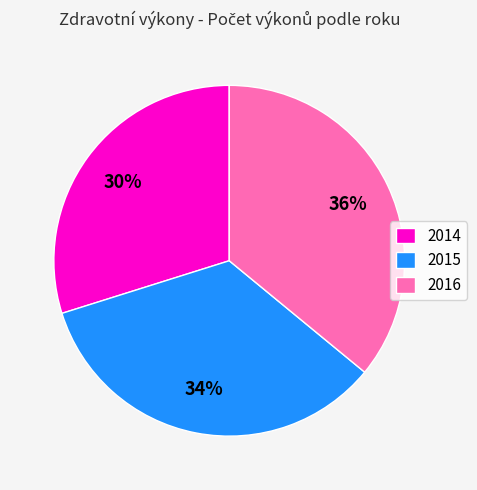

How many slices are in this pie chart?

3